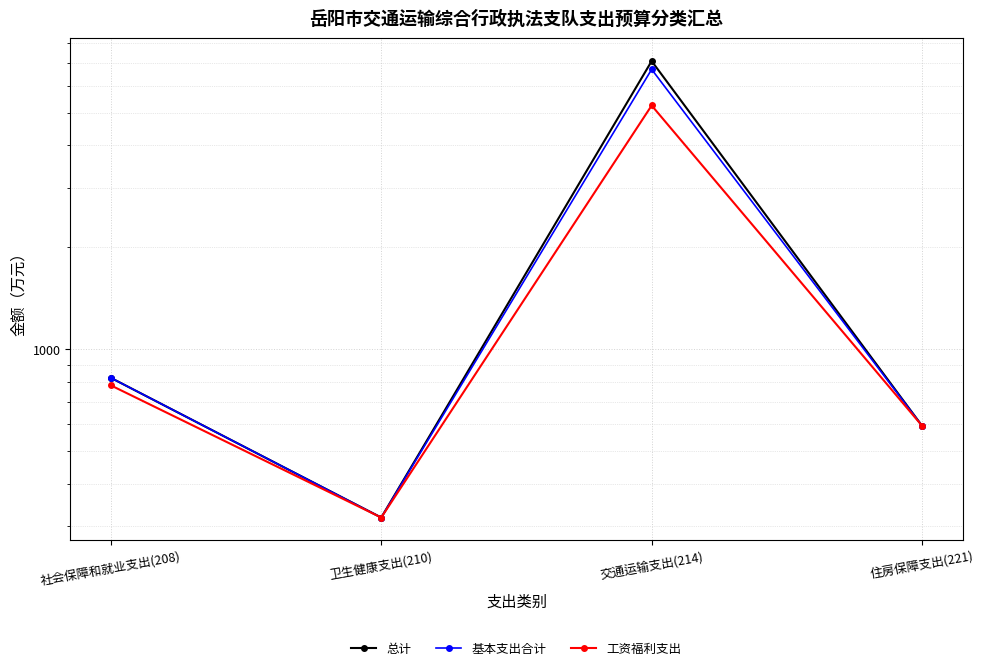

True or false: 基本支出合计 and 工资福利支出 intersect in this chart.

False